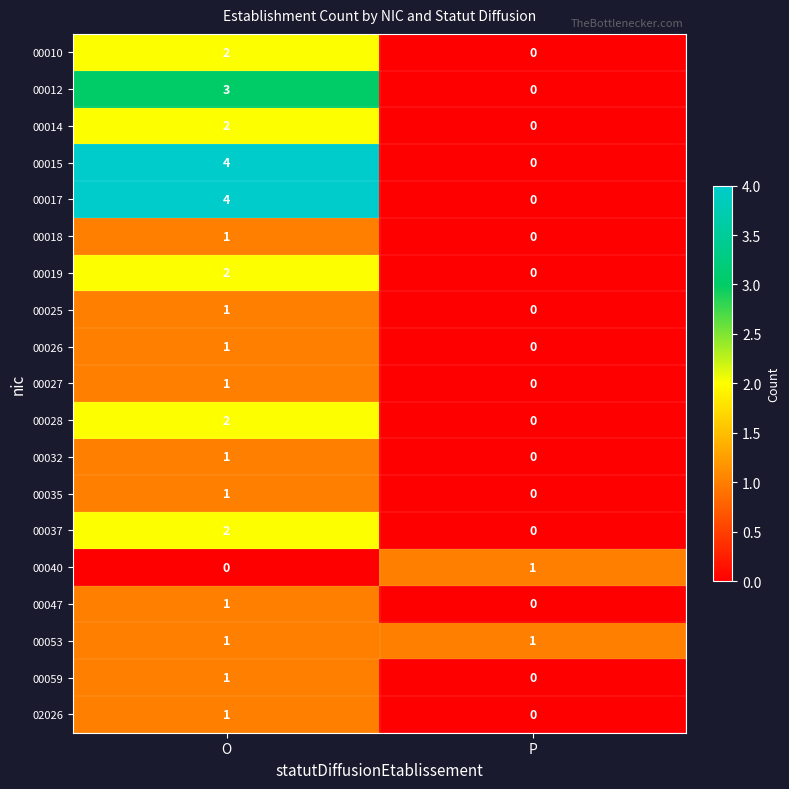

Count the number of data series in this chart.

19